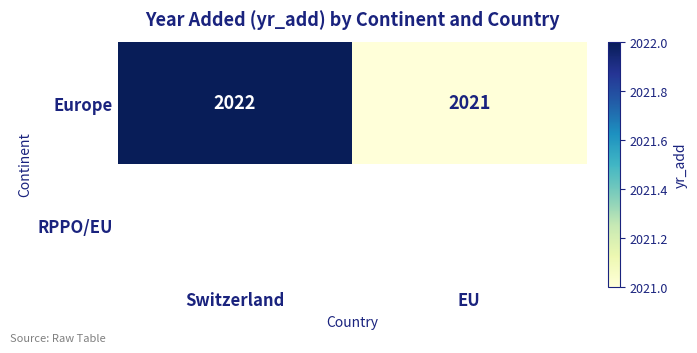

True or false: Europe has a value of 2946 at EU.

False